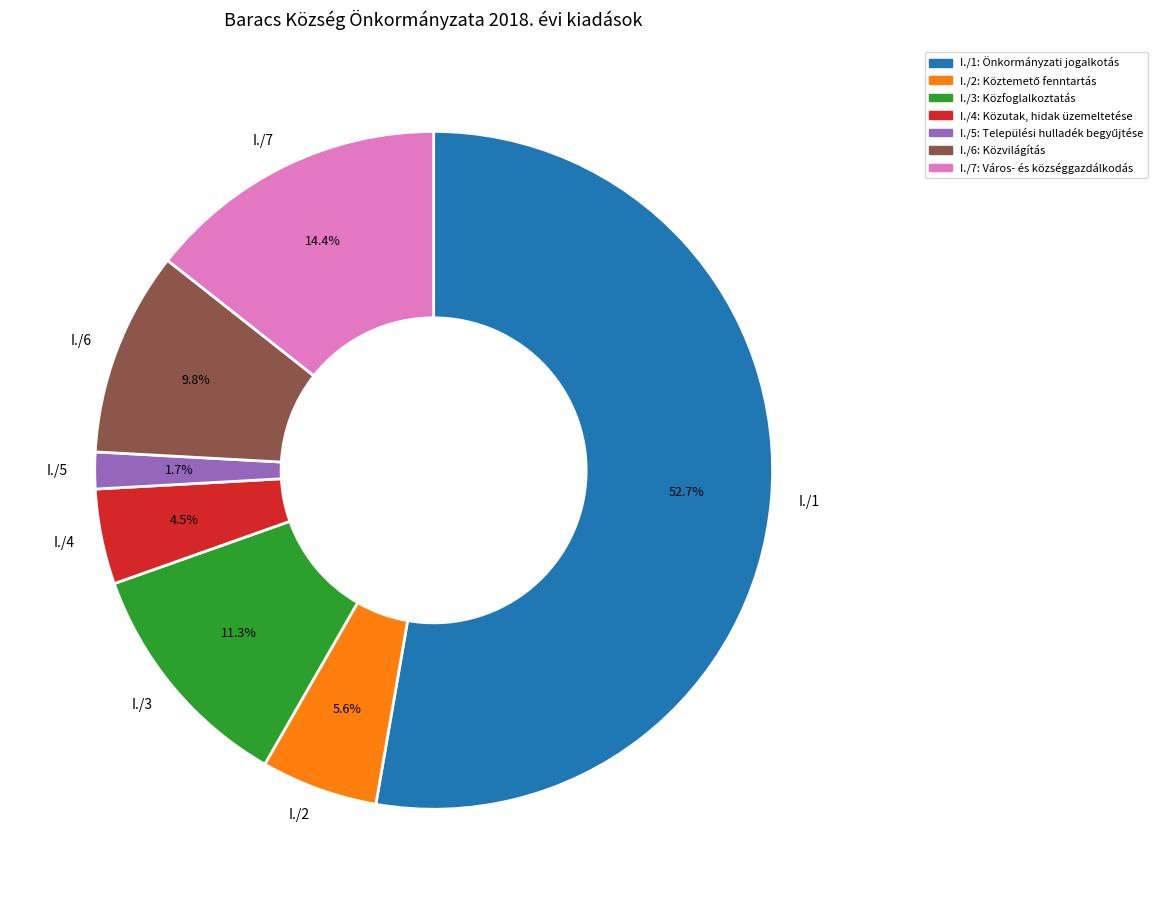

Which has a higher value, I./1 or I./4?

I./1